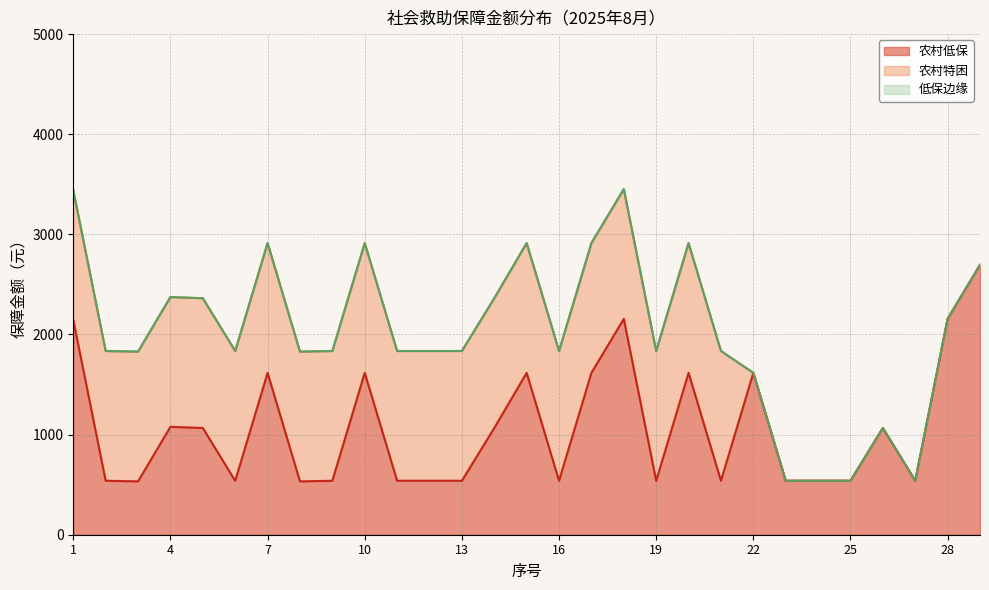

Read the 农村低保 value at 29, to the nearest 10.

2700